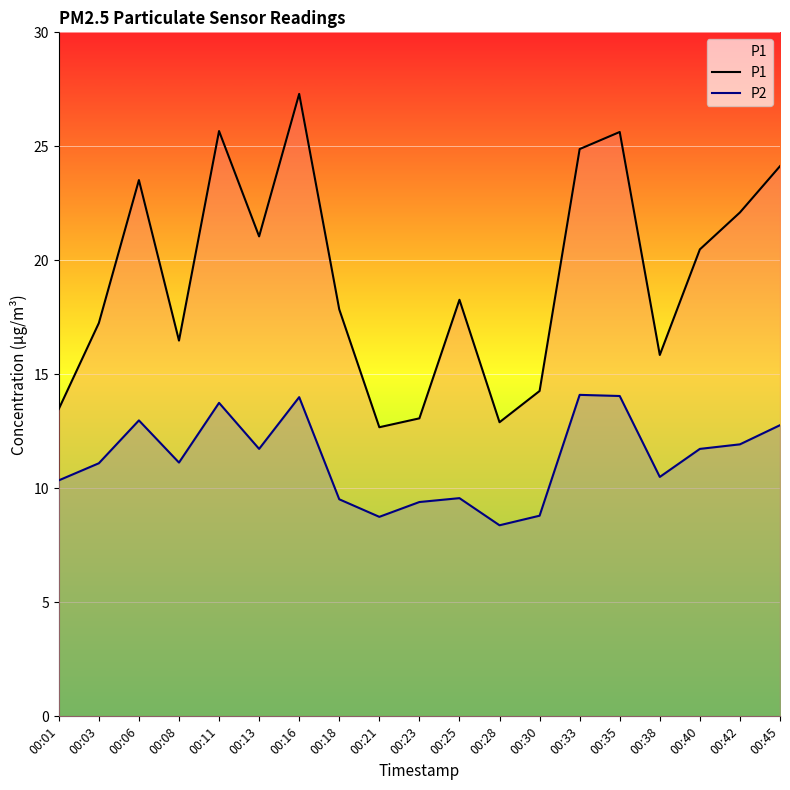

Which series has the largest total across all categories?

P1